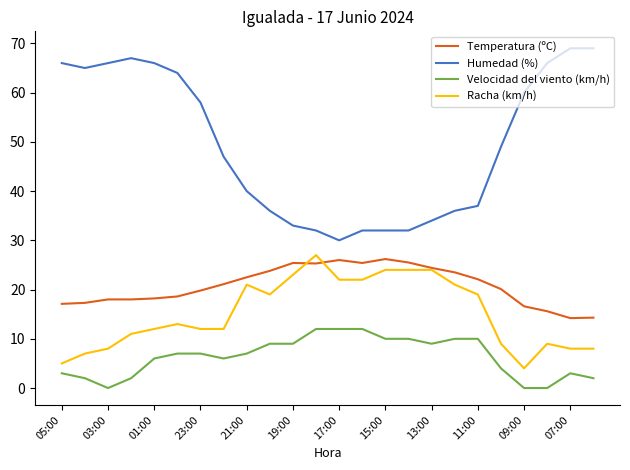

What is the difference between the maximum and minimum values in the Temperatura (ºC) series?

12.0